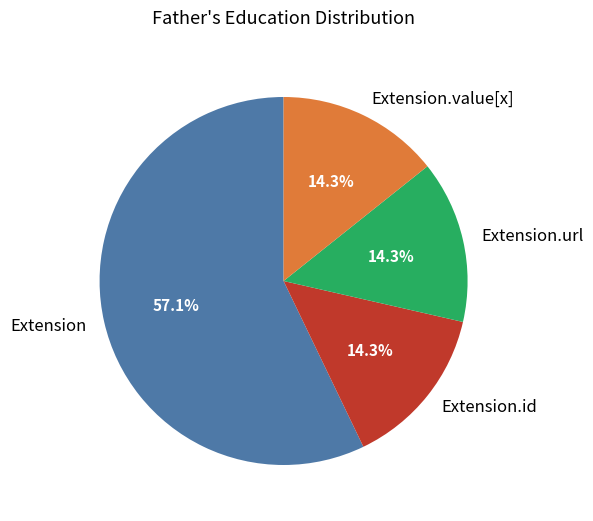

Does any single category account for the majority?

Yes